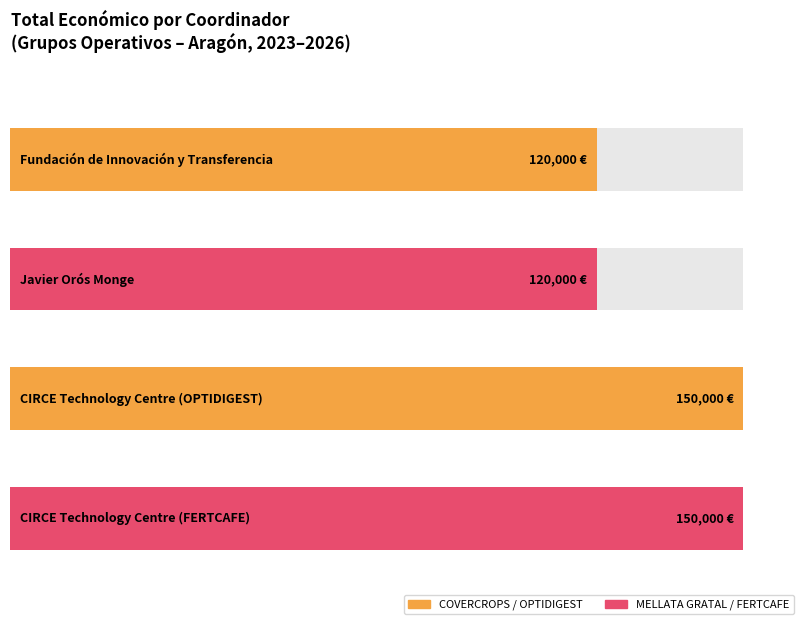

What is the average value?

135000